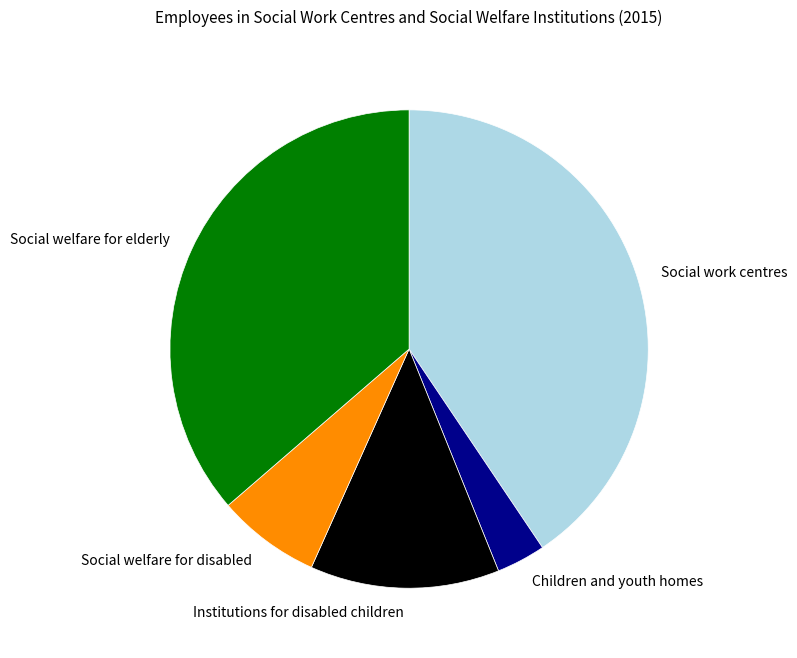

Approximately how many times larger is the value at Institutions for disabled children compared to Social work centres?

0.3